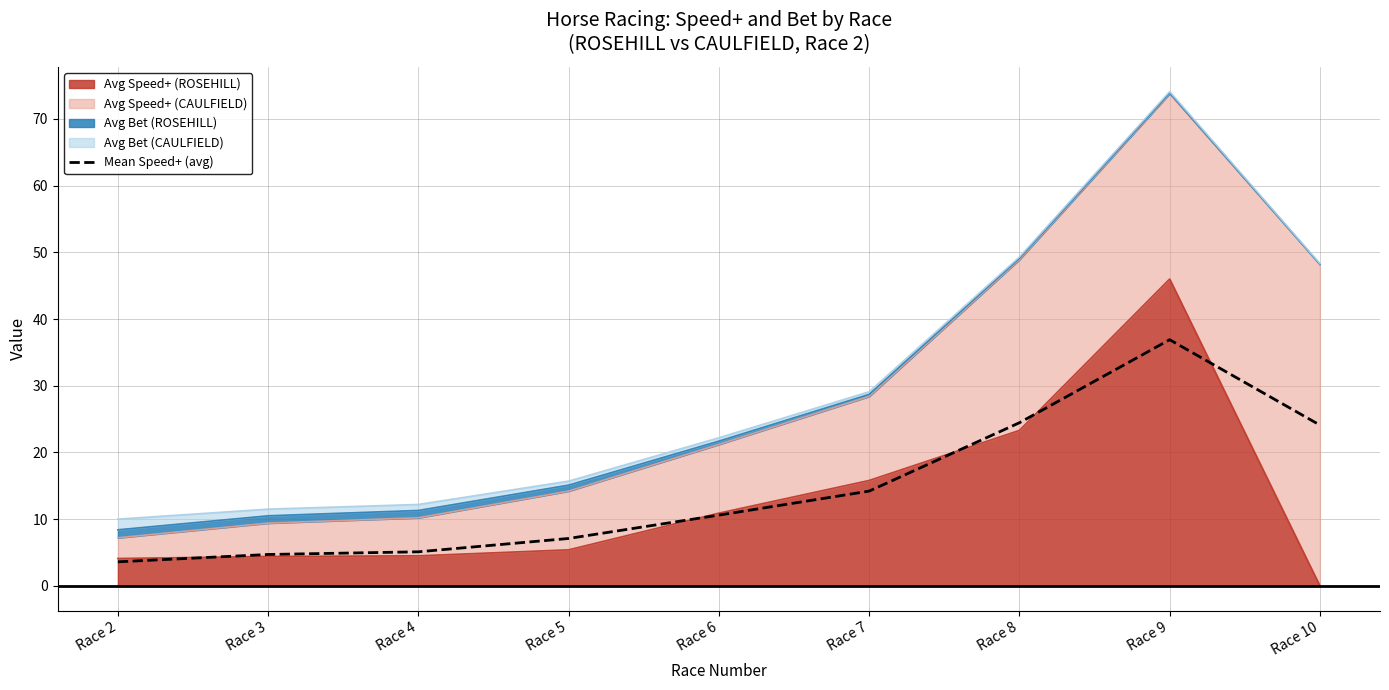

How many data points are less than 10?

4